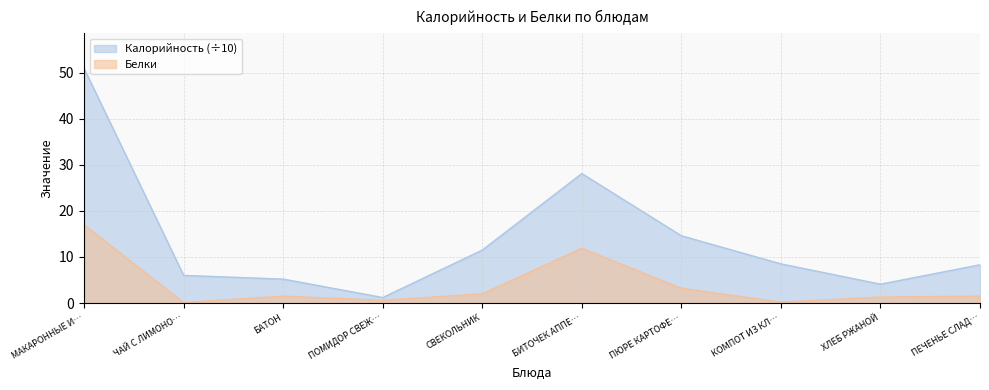

Where is Калорийность (÷10) nearest to the value 26?

БИТОЧЕК АППЕ…